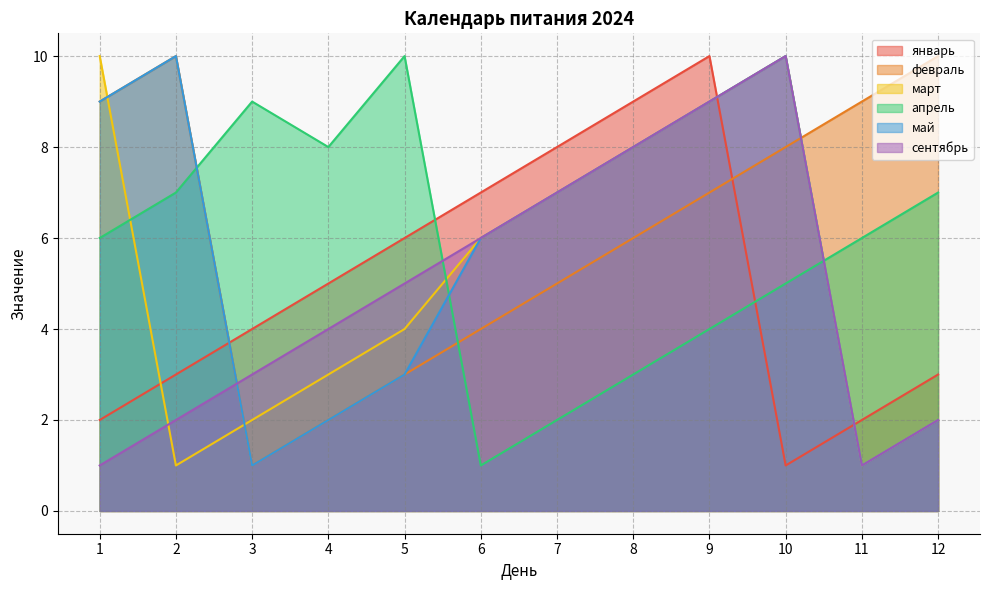

Is it true that март equals 0 at 2?

False